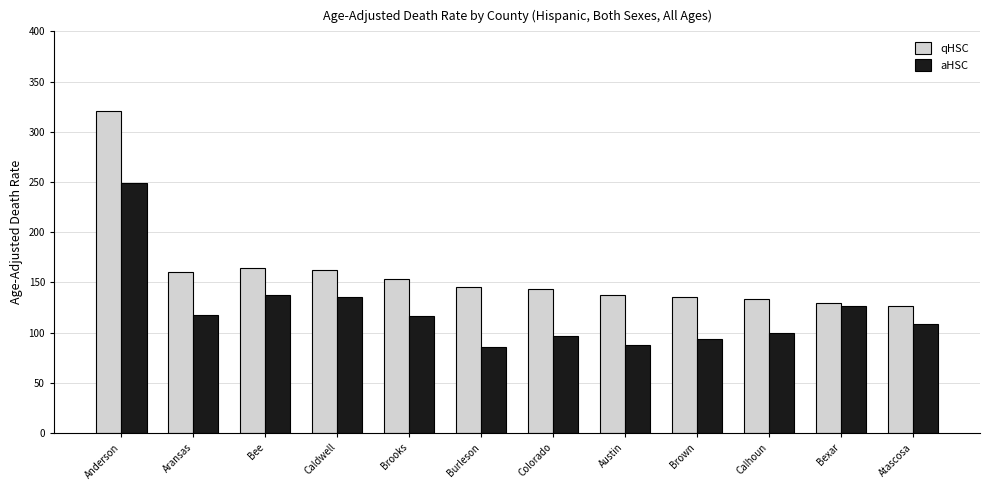

How many data points in aHSC are above 116?

6